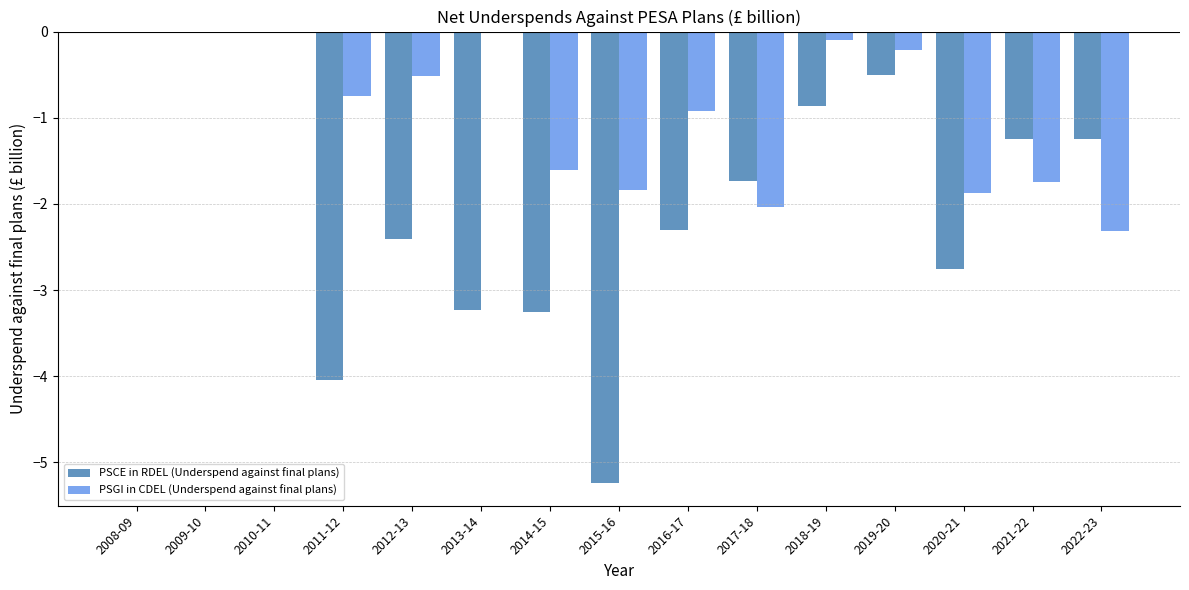

What is the total value across all series at 2020-21?

-4.6